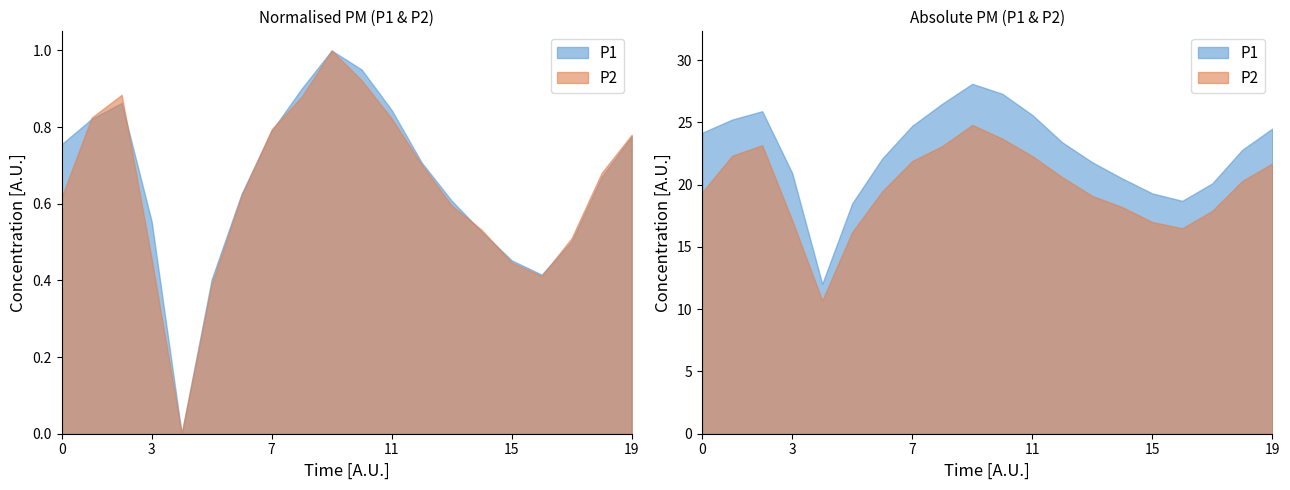

What are all the series names shown in the legend?

P1, P2